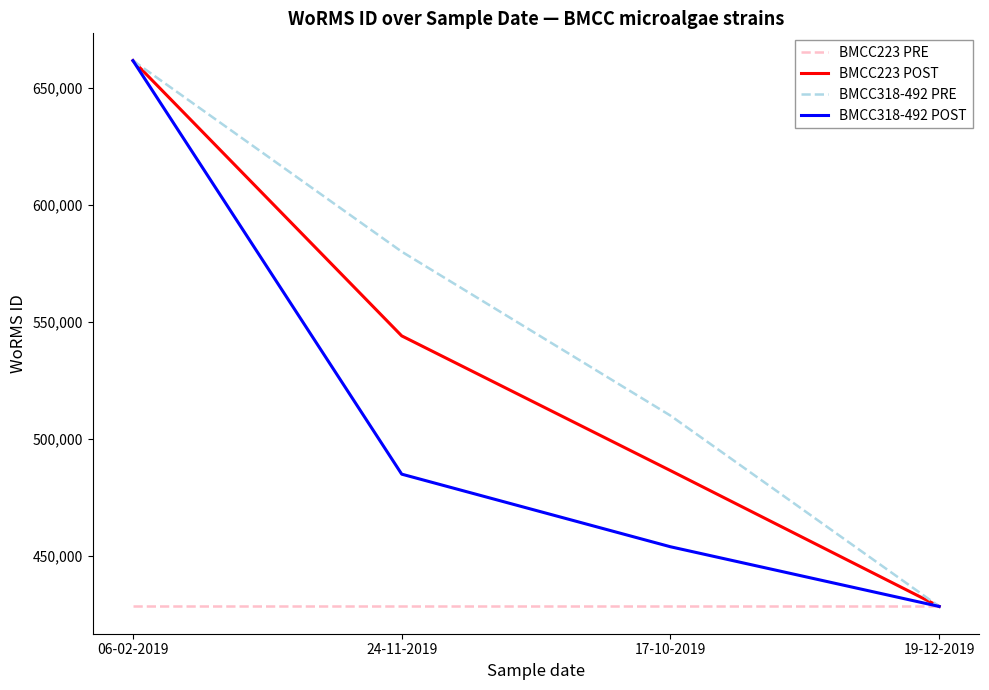

True or false: BMCC318-492 PRE has a value of 885928 at 06-02-2019.

False